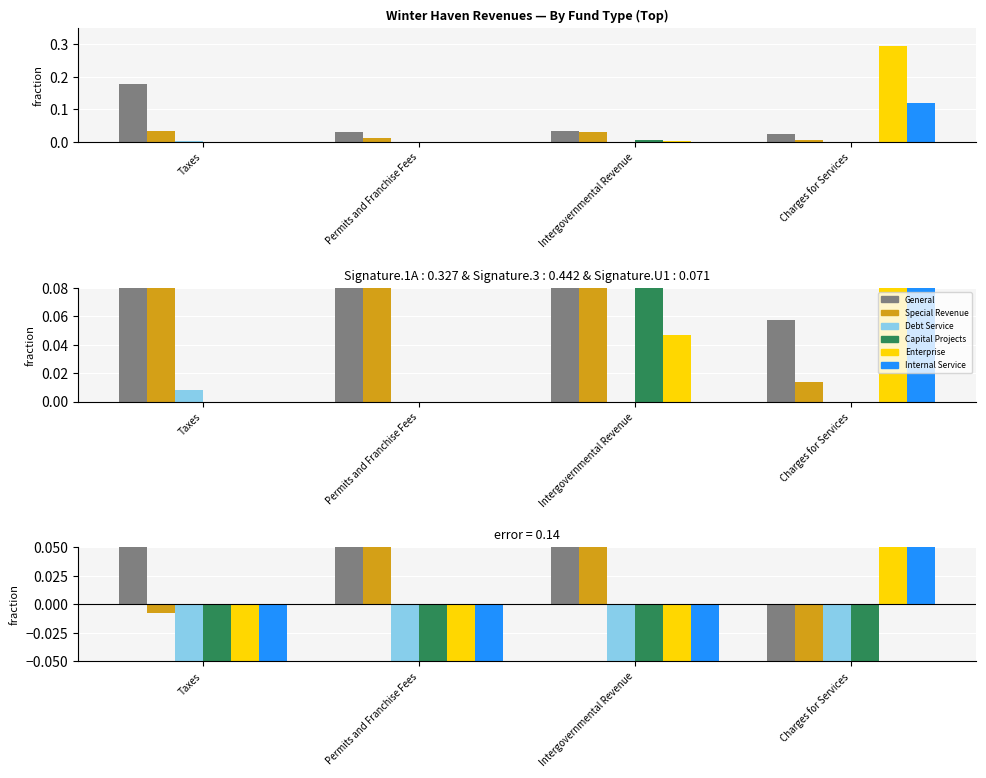

Does the chart contain any negative values?

Yes